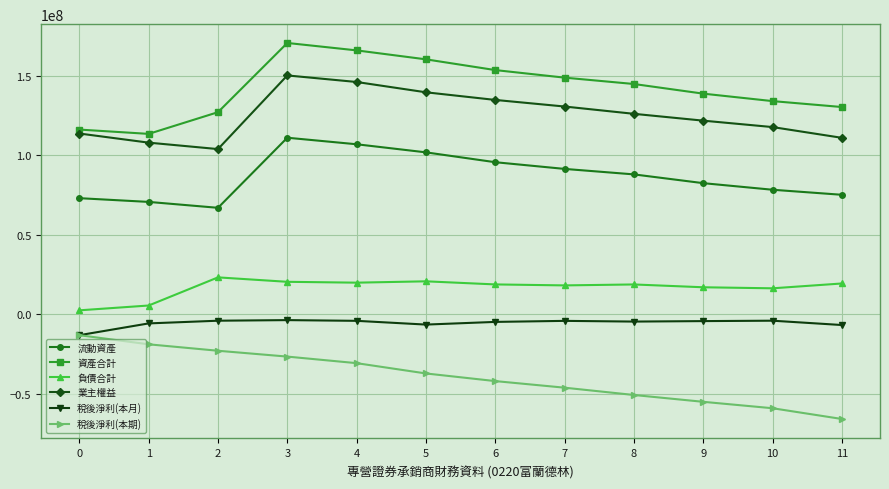

How many categories are shown in the chart?

12